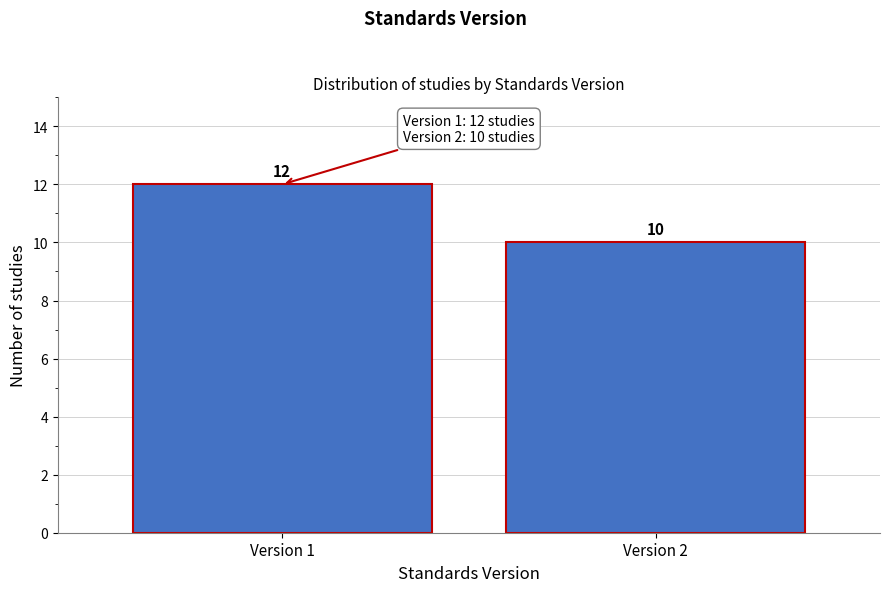

Reading right to left, extract all data points from this chart.

10	12